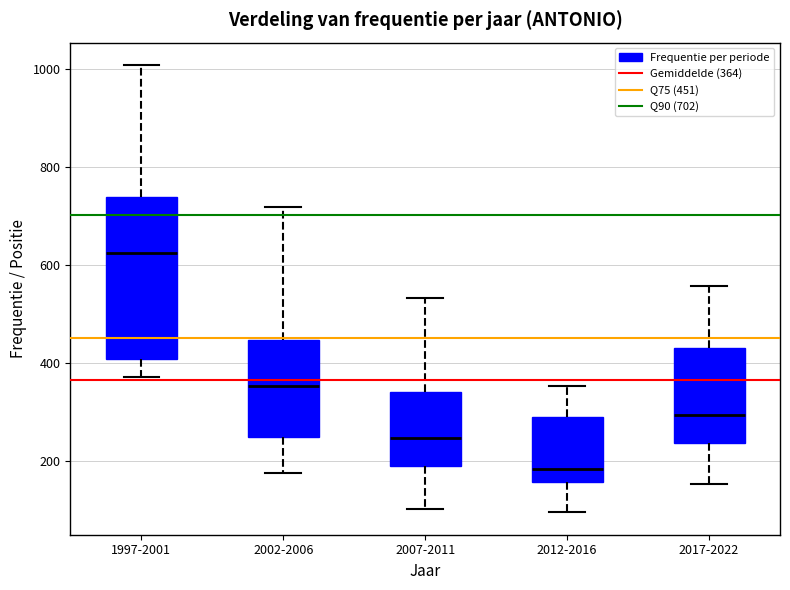

Where does the upper whisker of the box for 2002-2006 end on the y-axis? The values are not printed on the chart, so give them approximately, as read against the axis.

720